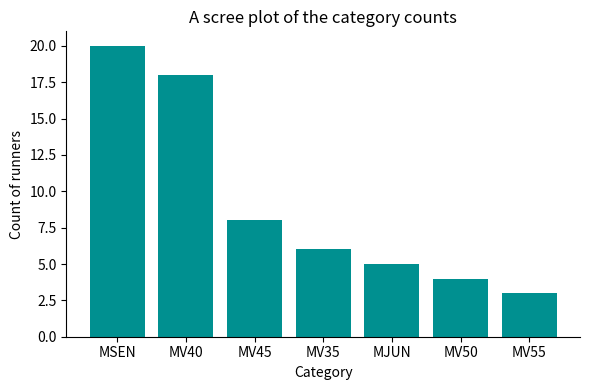

Reading left to right, what are all the values shown in this chart?

20	18	8	6	5	4	3